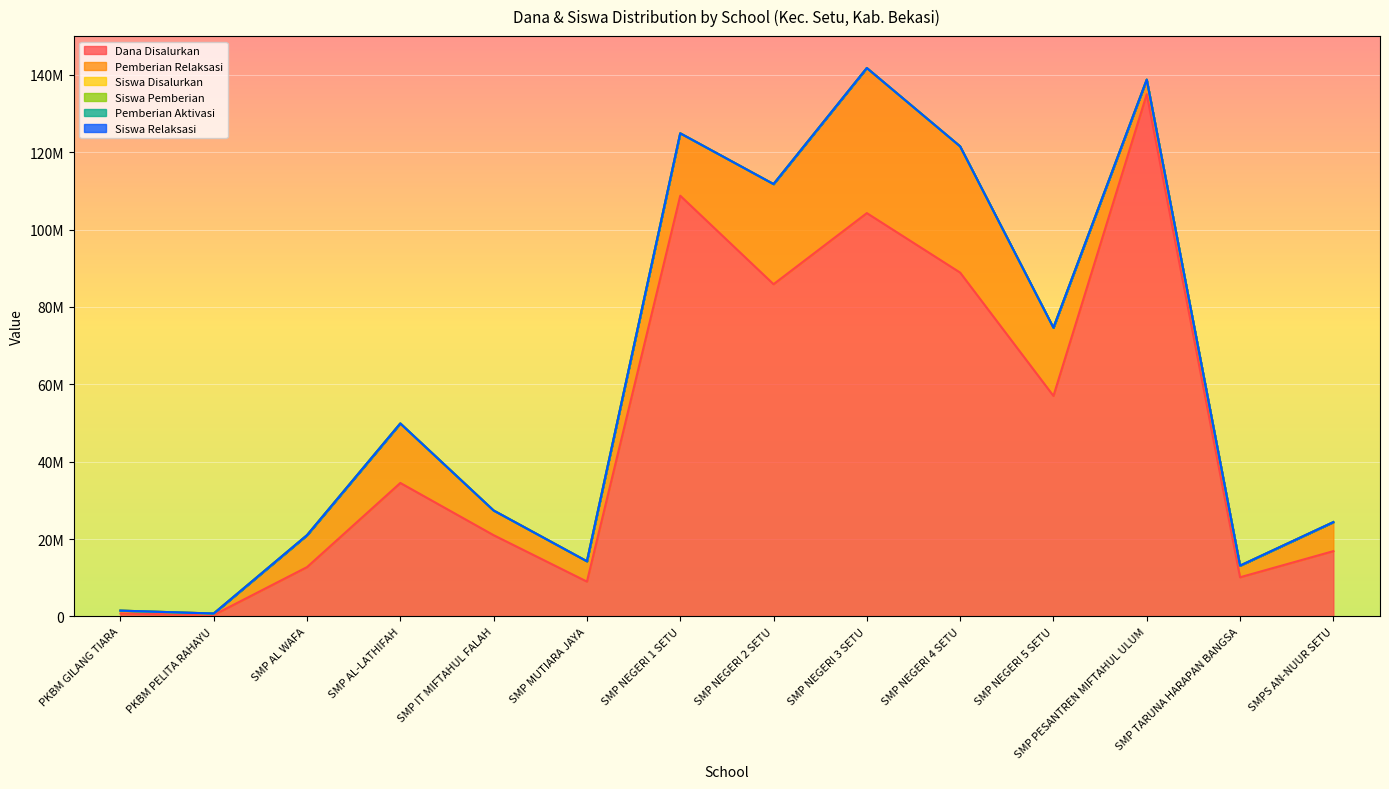

What is the label of the 13th point from the left?

SMP TARUNA HARAPAN BANGSA